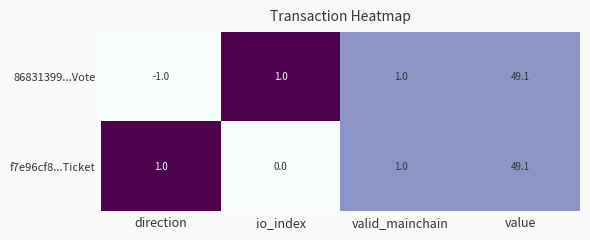

What is the total value across all series at value?

98.2